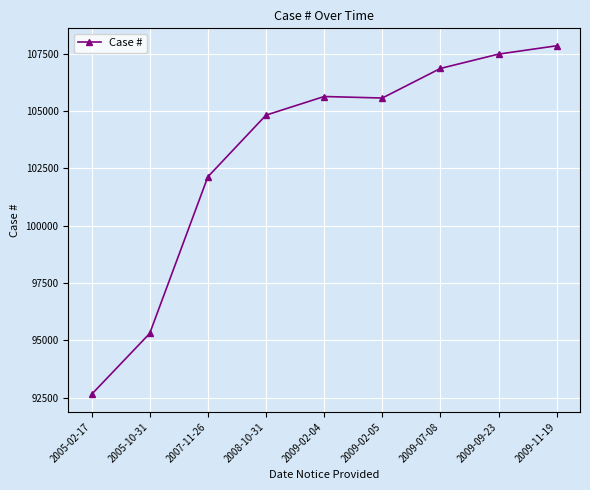

True or false: the data has more than 2 interior local peaks.

False